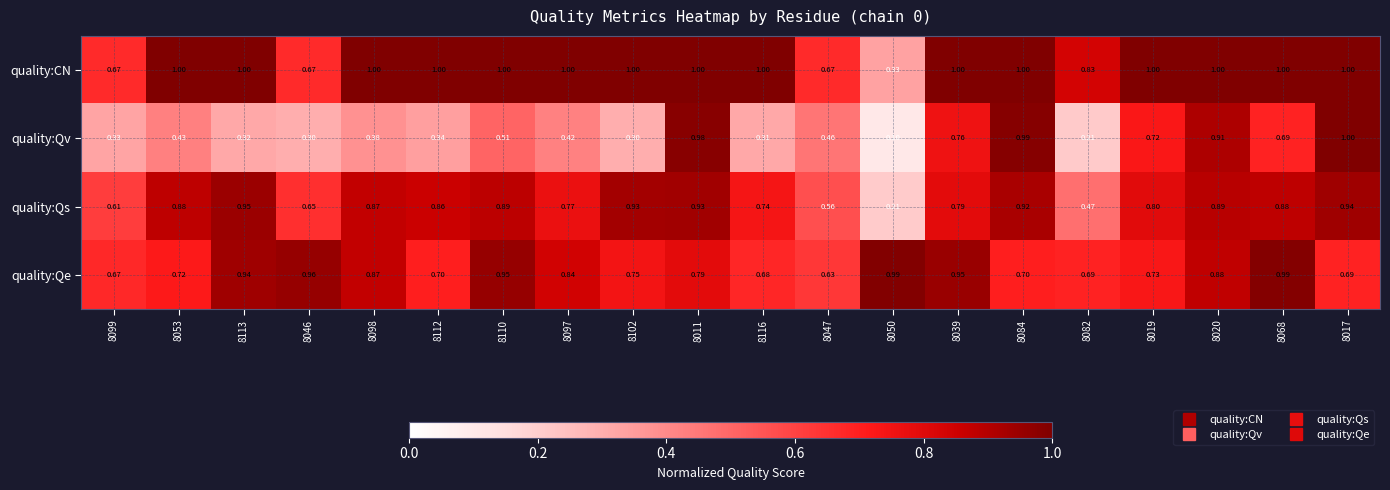

At 8019, list the series in order from smallest to largest.

quality:Qv, quality:Qe, quality:Qs, quality:CN